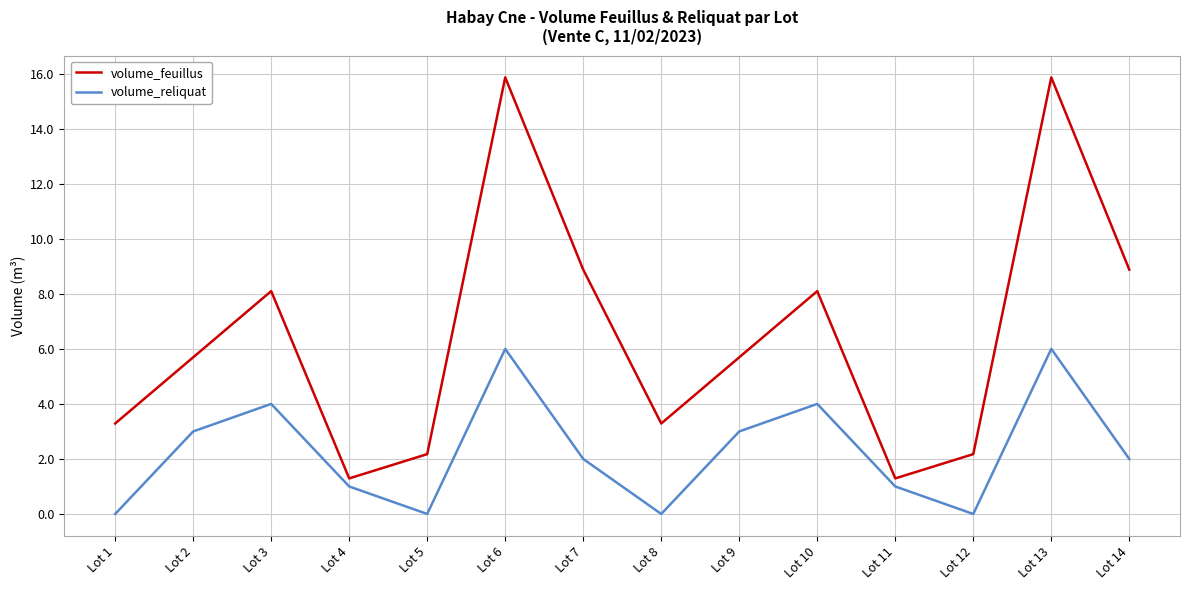

Reading left to right, list all the values displayed in this chart.

volume_feuillus: 3.3	5.7	8.1	1.3	2.2	15.9	8.9	3.3	5.7	8.1	1.3	2.2	15.9	8.9
volume_reliquat: 0.0	3.0	4.0	1.0	0.0	6.0	2.0	0.0	3.0	4.0	1.0	0.0	6.0	2.0